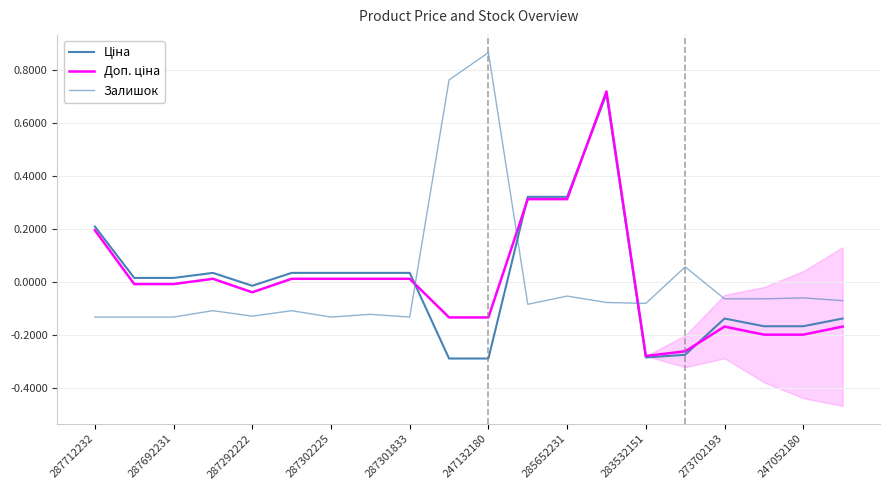

At which label does Доп. ціна first exceed 0?

287712232